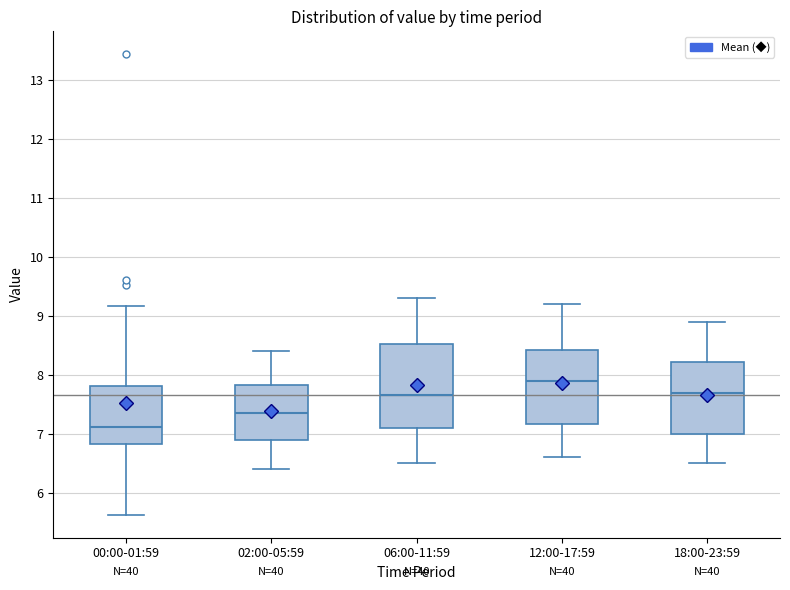

Reading left to right, read every box against the y-axis: the position of its median line, the range the box covers, and the ends of its whiskers. The values are not printed on the chart, so give them approximately, as read against the axis.

00:00-01:59: median 7.1, box 6.8 to 7.8, whiskers 5.6 to 9.2
02:00-05:59: median 7.4, box 6.9 to 7.8, whiskers 6.4 to 8.4
06:00-11:59: median 7.7, box 7.1 to 8.5, whiskers 6.5 to 9.3
12:00-17:59: median 7.9, box 7.2 to 8.4, whiskers 6.6 to 9.2
18:00-23:59: median 7.7, box 7.0 to 8.2, whiskers 6.5 to 8.9